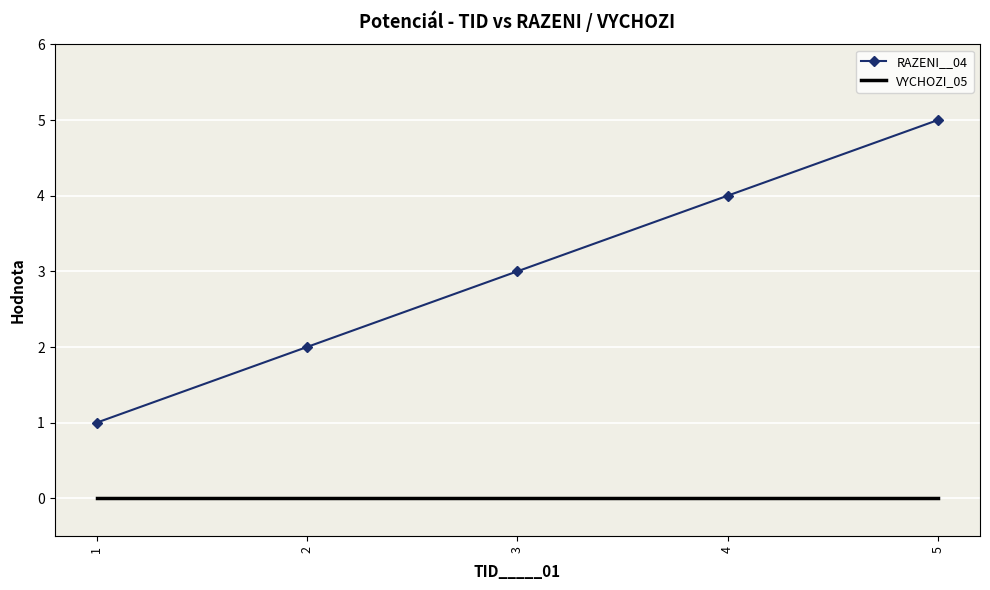

Count the number of categories in the chart.

5